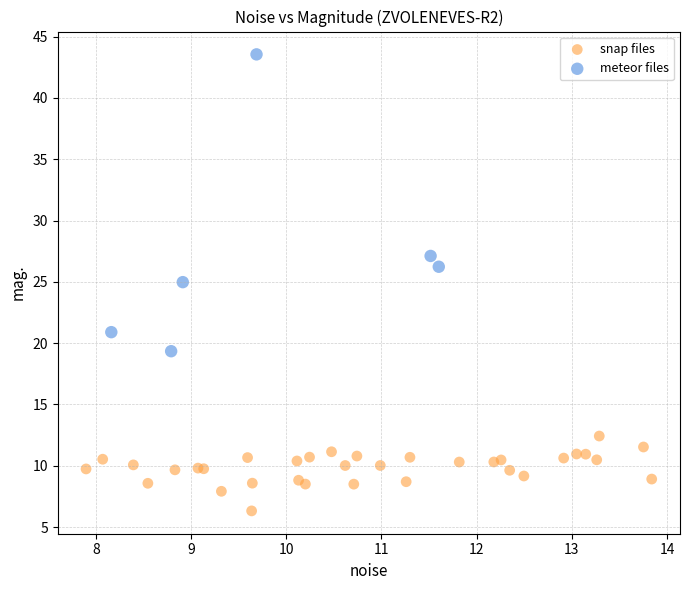

Which series has the widest spread of Y values?

meteor files